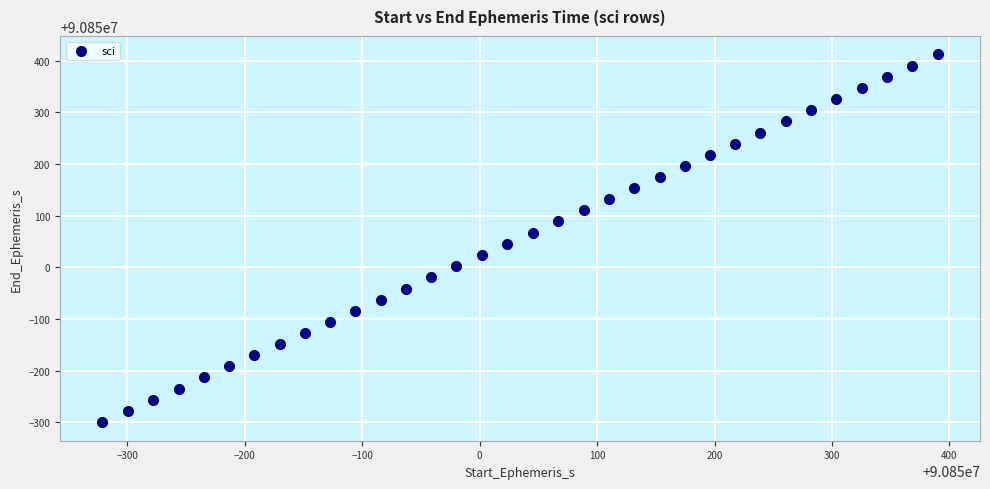

What is the range of Y values (max minus min)?

712.1